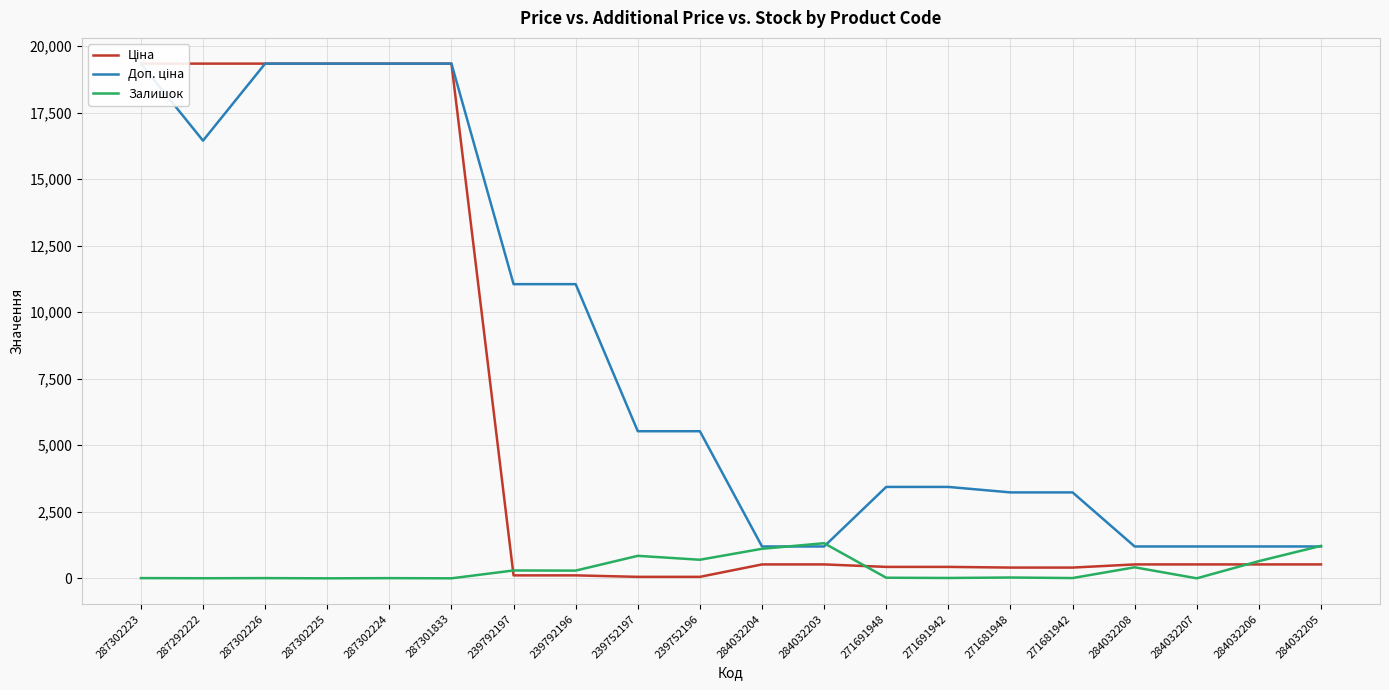

How many data points in Залишок are above 30?

9